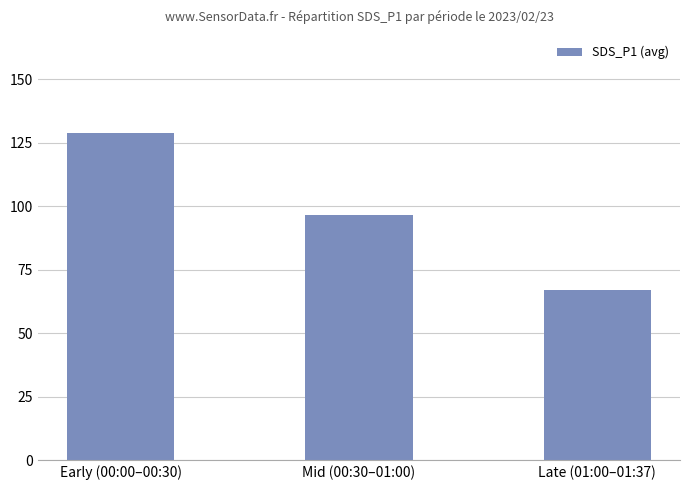

At which category does the chart reach its peak across all series?

Early (00:00–00:30)